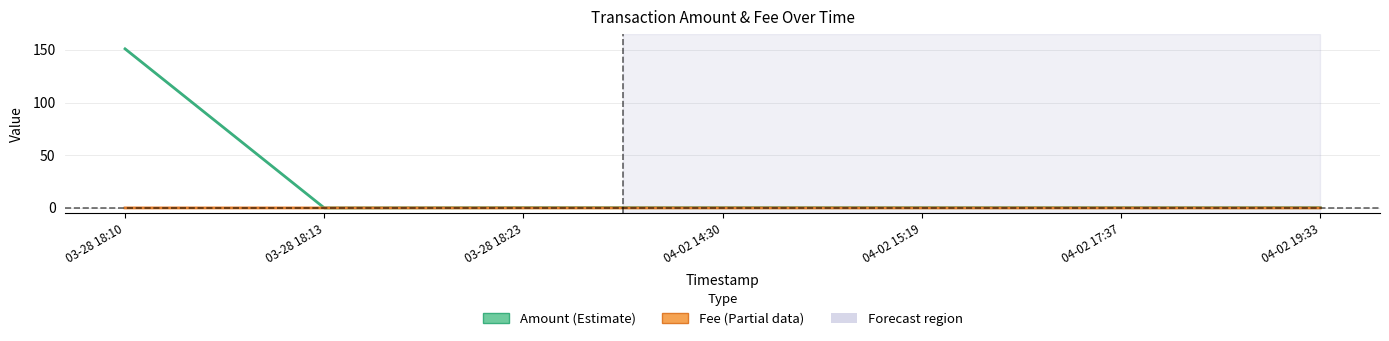

Reading right to left, extract all data points from this chart.

Amount: 04-02 19:33=0.2	04-02 17:37=0.2	04-02 15:19=0.2	04-02 14:30=0.2	03-28 18:23=0.2	03-28 18:13=0.0	03-28 18:10=151.0
Fee: 04-02 19:33=0.0	04-02 17:37=0.0	04-02 15:19=0.0	04-02 14:30=0.0	03-28 18:23=0.0	03-28 18:13=0.0	03-28 18:10=0.0